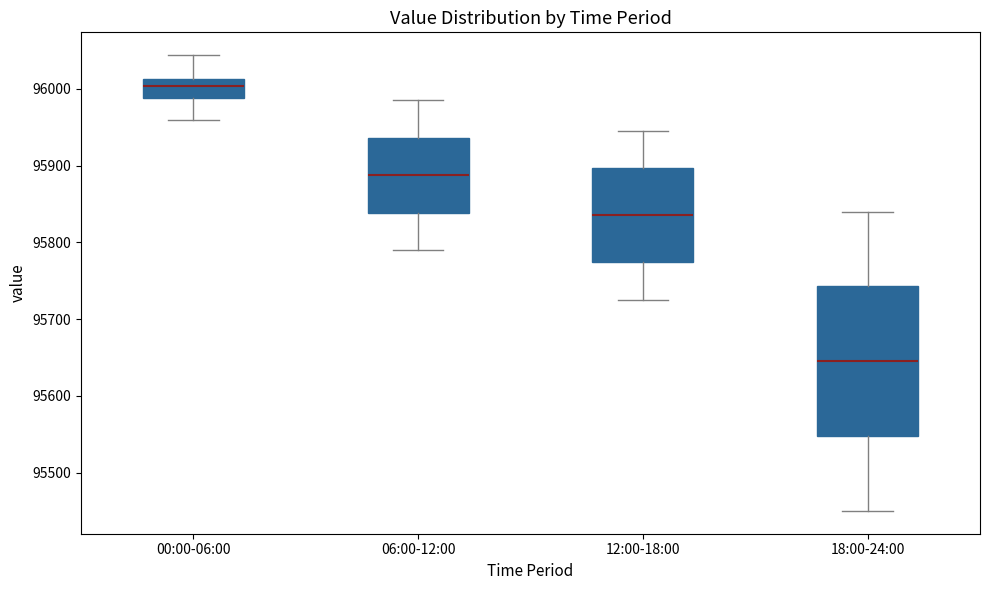

Reading left to right, transcribe this box plot: for each box, give where its median line is, the range the box spans, and where its two whiskers end, as read against the y-axis. The values are not printed on the chart, so give them approximately, as read against the axis.

00:00-06:00: median 96000, box 95990 to 96010, whiskers 95960 to 96040
06:00-12:00: median 95890, box 95840 to 95940, whiskers 95790 to 95990
12:00-18:00: median 95840, box 95770 to 95900, whiskers 95730 to 95950
18:00-24:00: median 95650, box 95550 to 95740, whiskers 95450 to 95840